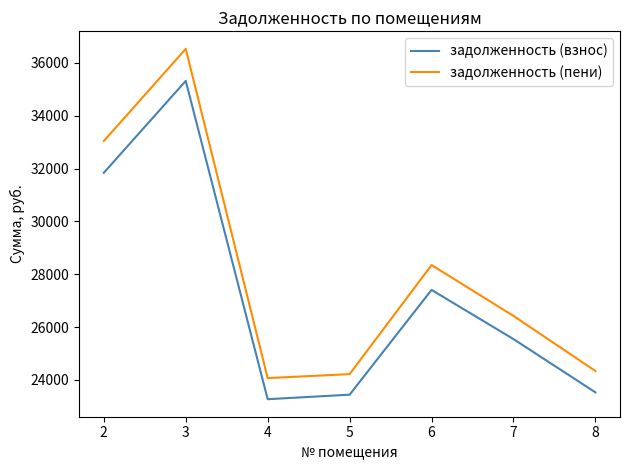

What are all the series names shown in the legend?

задолженность (взнос), задолженность (пени)